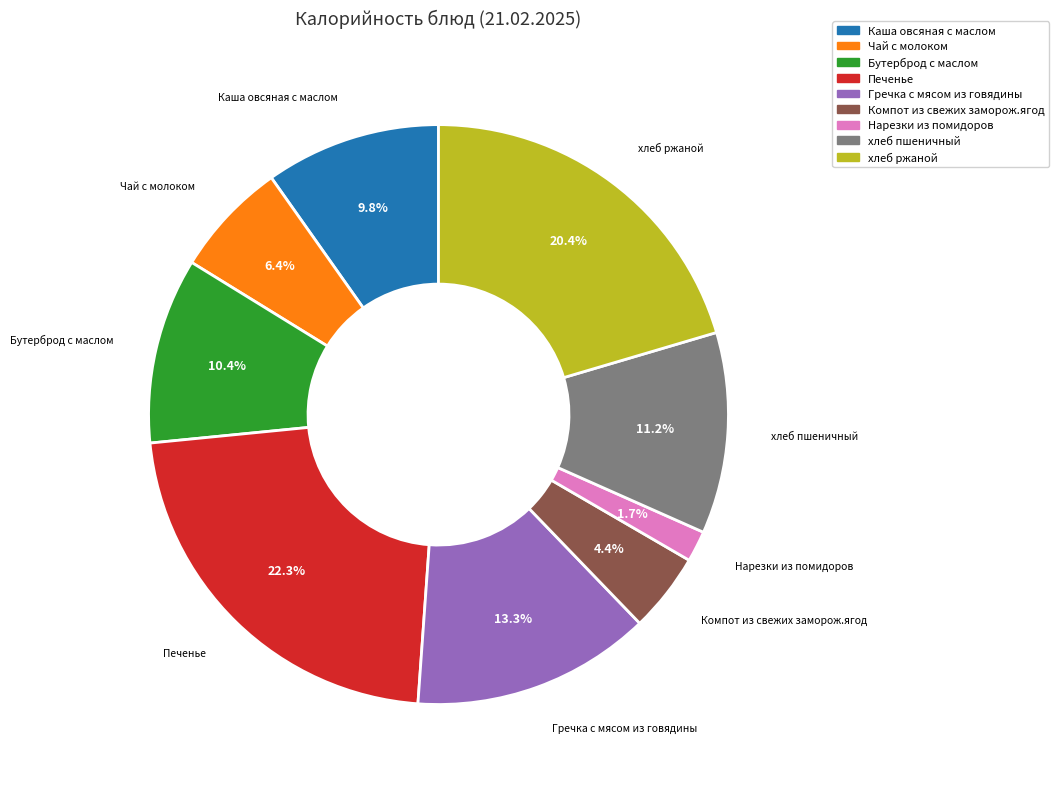

Is there any slice that represents more than half of the pie?

No